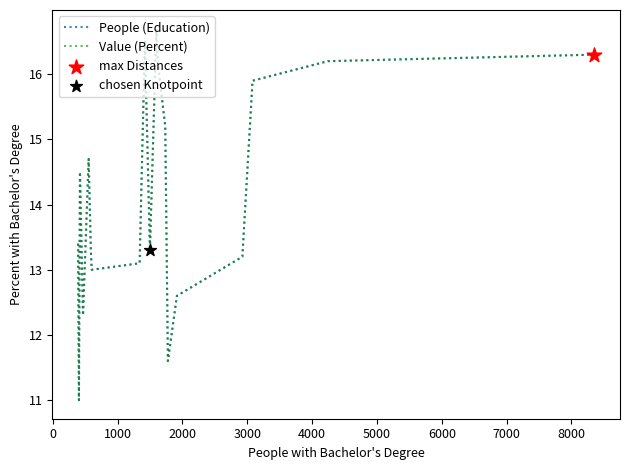

At how many categories does at least one series exceed 15?

7